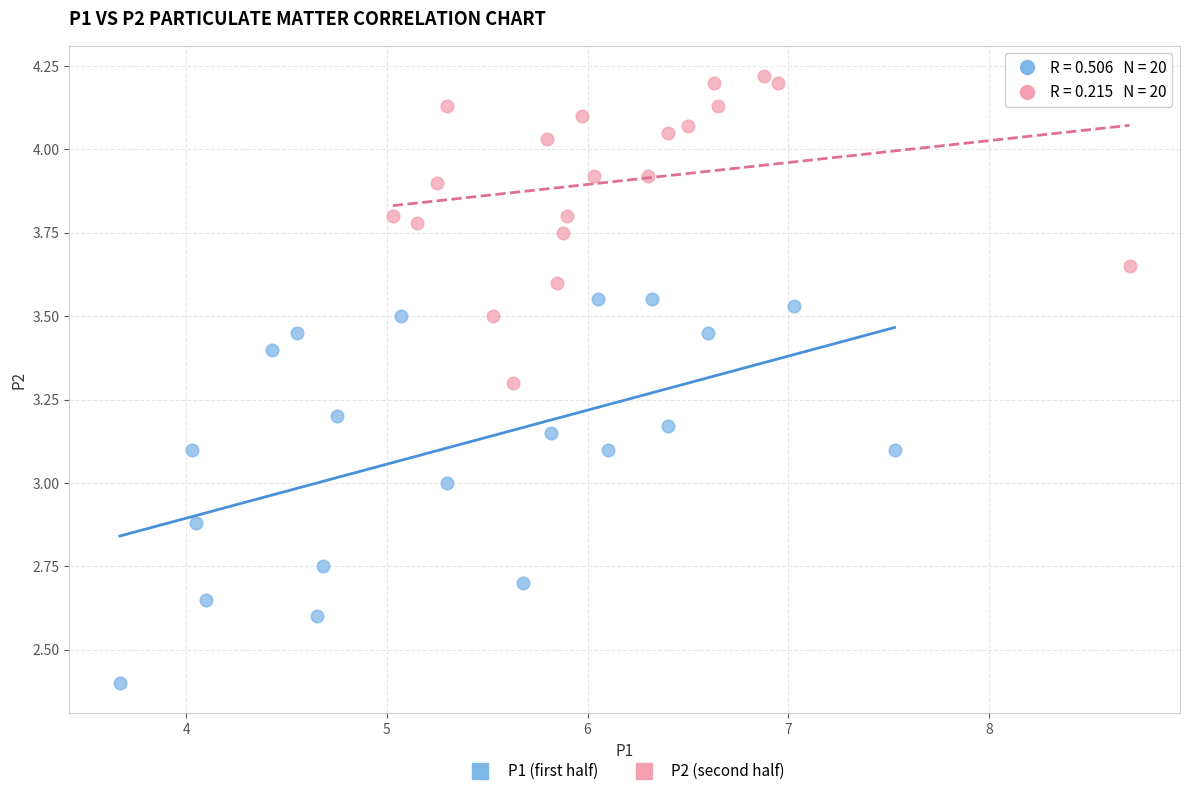

Which series contains the highest Y value?

P2 (second half)